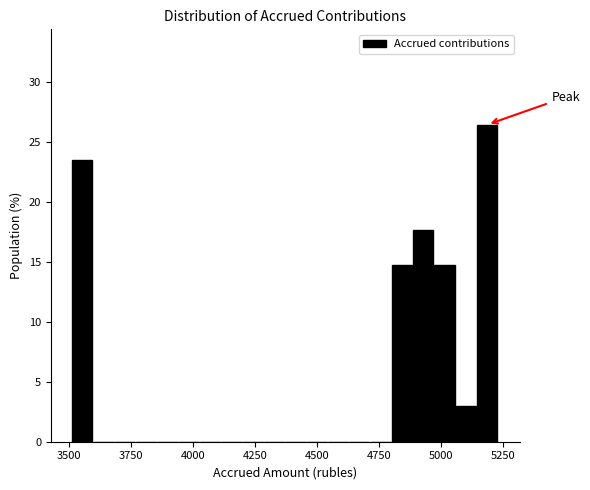

Read against the x-axis, roughly where is the centre of the tallest bar?

5200